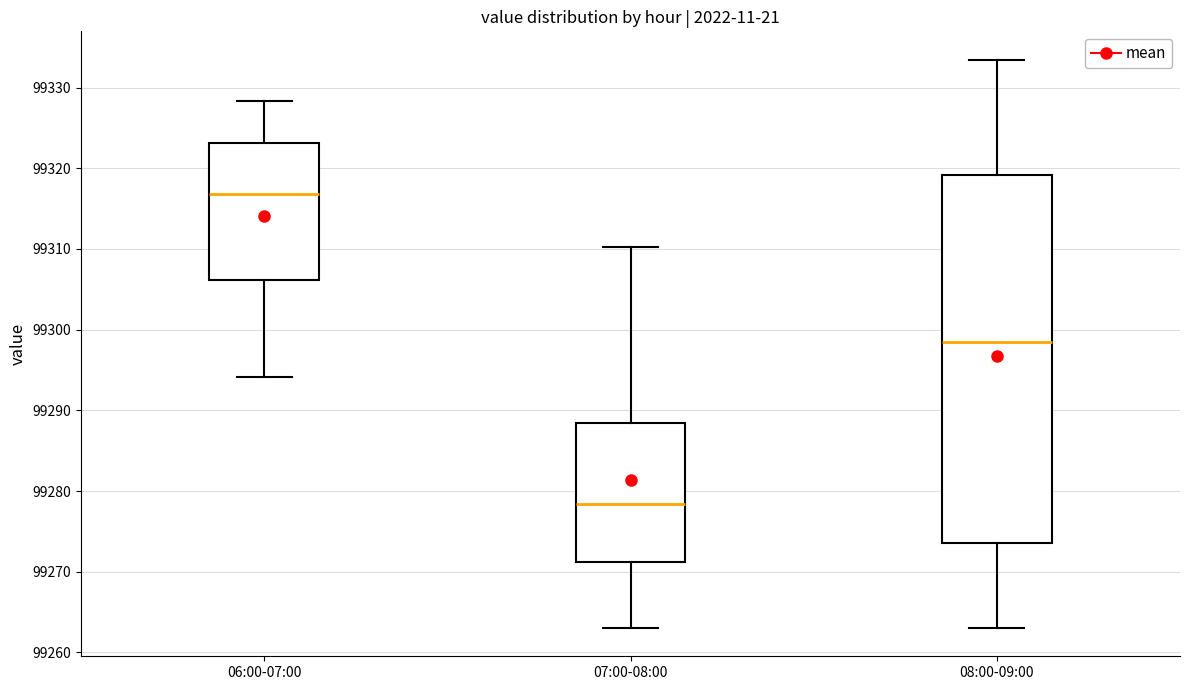

Reading left to right, transcribe this box plot: for each box, give where its median line is, the range the box spans, and where its two whiskers end, as read against the y-axis. The values are not printed on the chart, so give them approximately, as read against the axis.

06:00-07:00: median 99317, box 99306 to 99323, whiskers 99294 to 99328
07:00-08:00: median 99278, box 99271 to 99288, whiskers 99263 to 99310
08:00-09:00: median 99298, box 99274 to 99319, whiskers 99263 to 99333